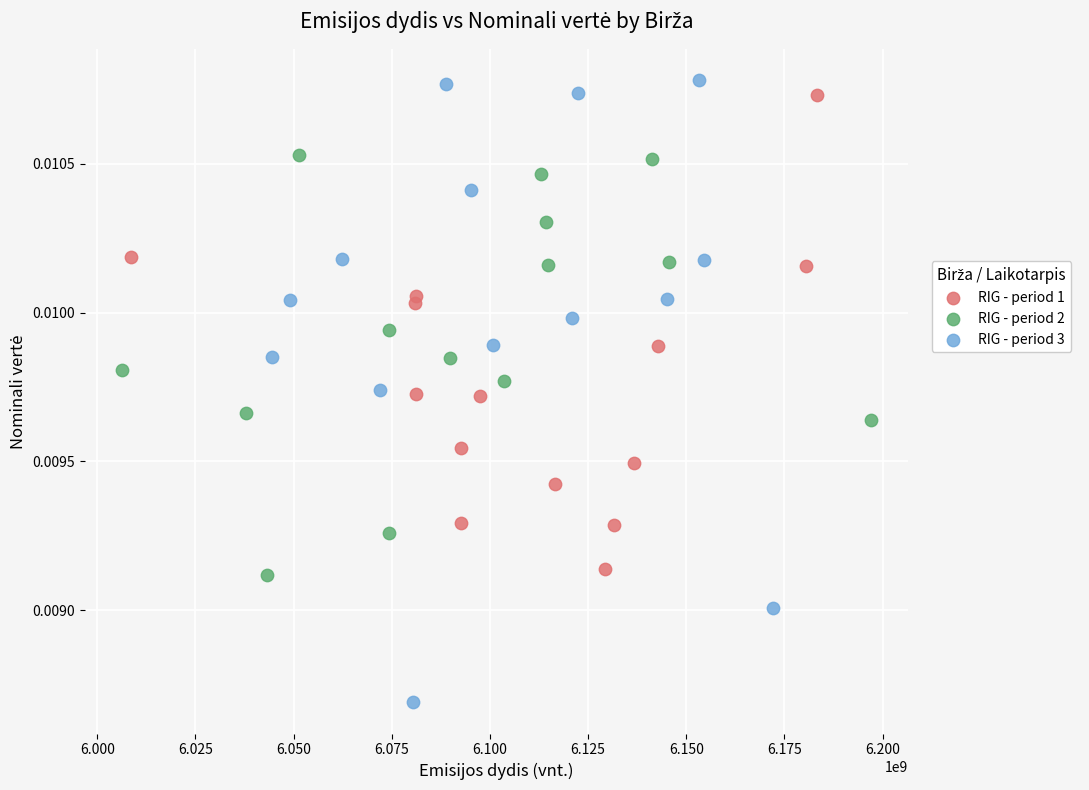

Which series contains the lowest Y value?

RIG - period 3